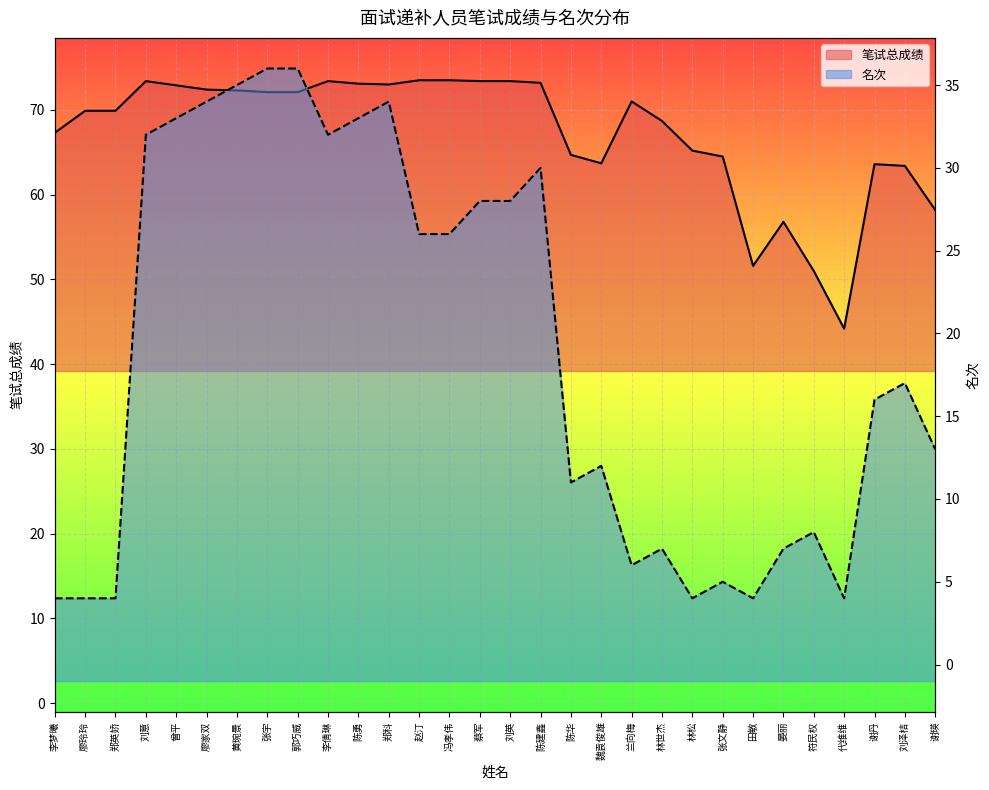

The 名次 series shows 5.0 at 张文静. True or false?

True